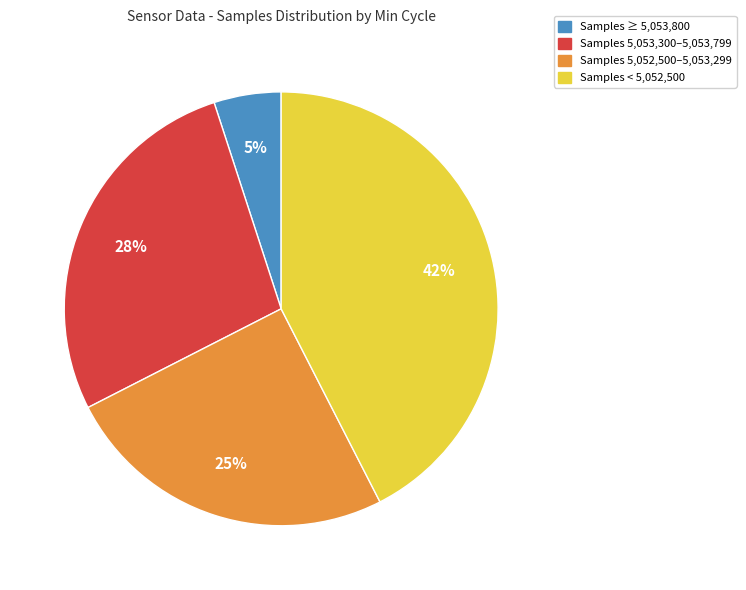

To the nearest percent, what is the difference between the largest and smallest slice percentages?

37%